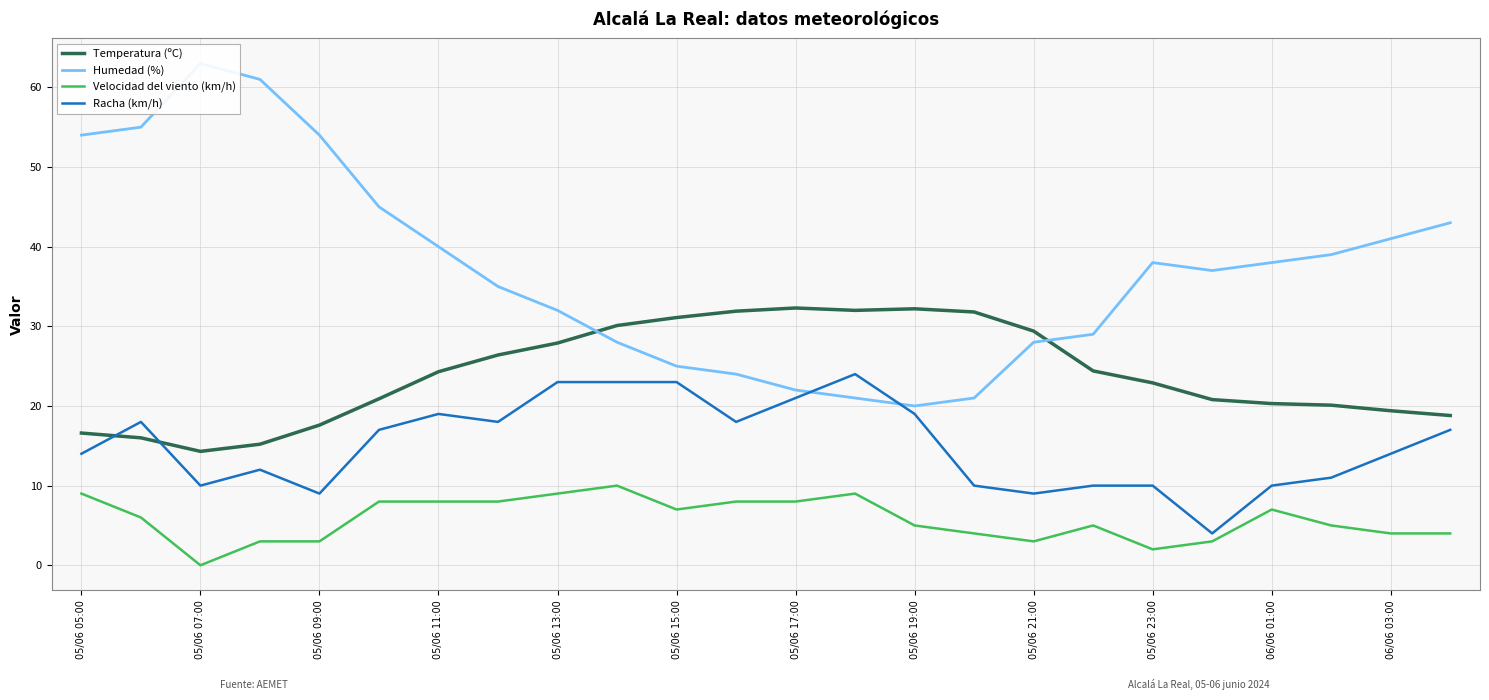

What is the lowest value of the Temperatura (ºC) series?

14.3